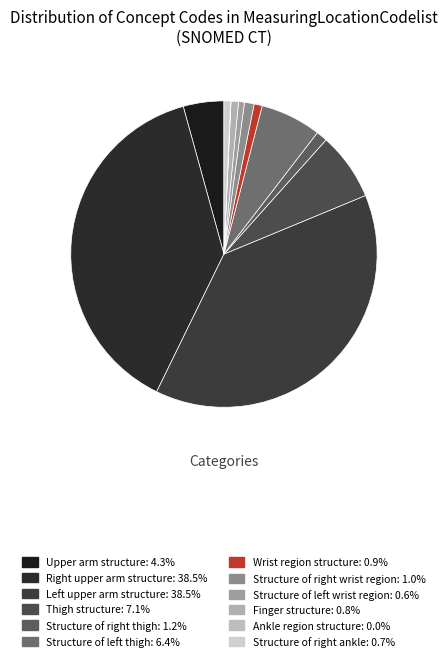

What is the largest slice in the pie chart?

Right upper arm structure